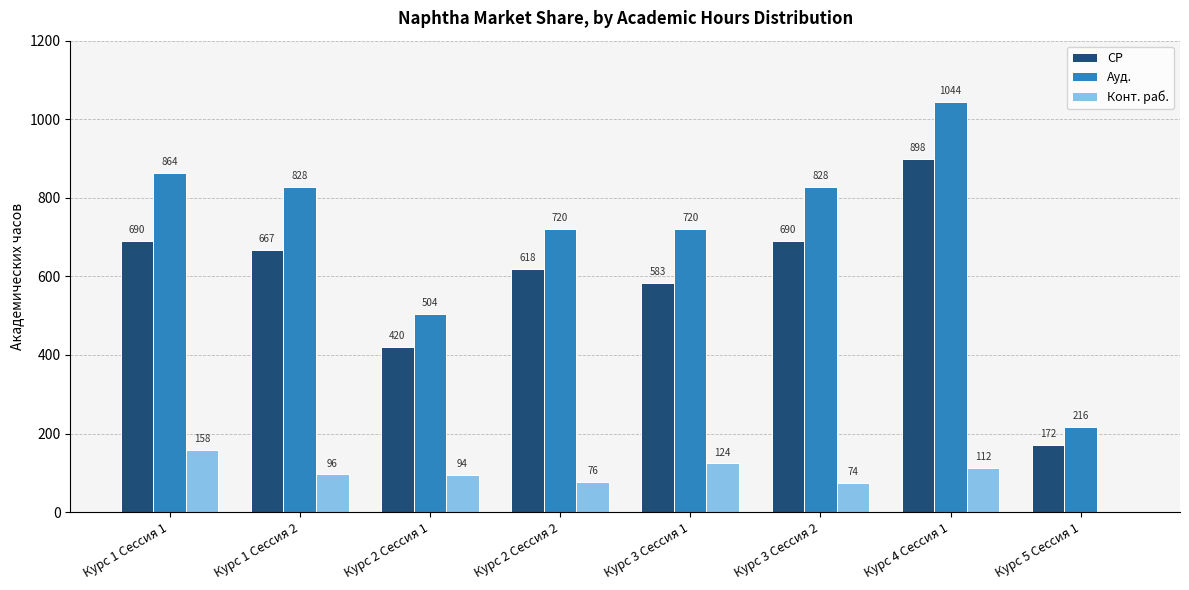

Between Курс 1 Сессия 2 and Курс 3 Сессия 1, which series saw the biggest shift?

Ауд.